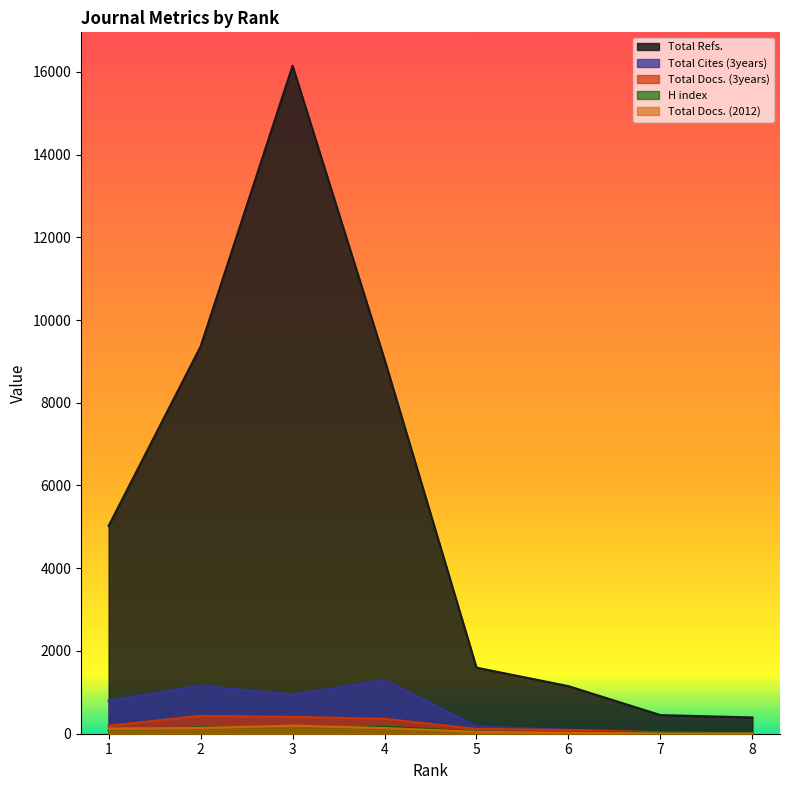

At how many categories does at least one series exceed 4978?

4